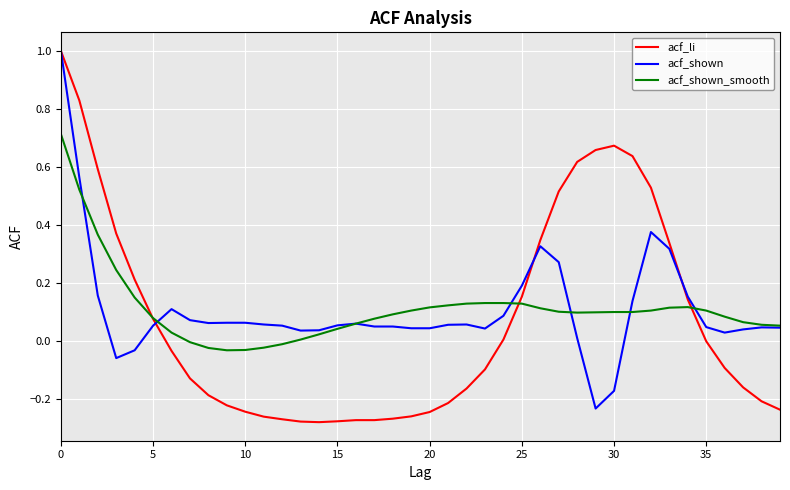

What is the highest value of the acf_li series?

1.0